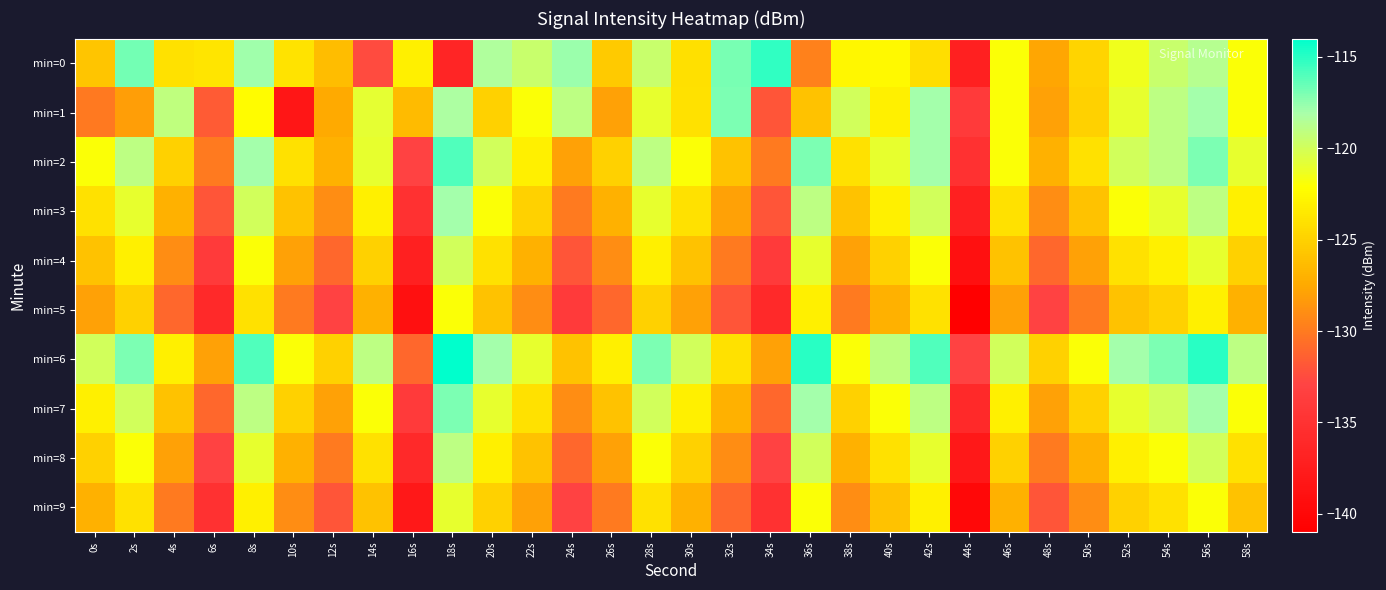

Which series has the largest total across all categories?

min=6